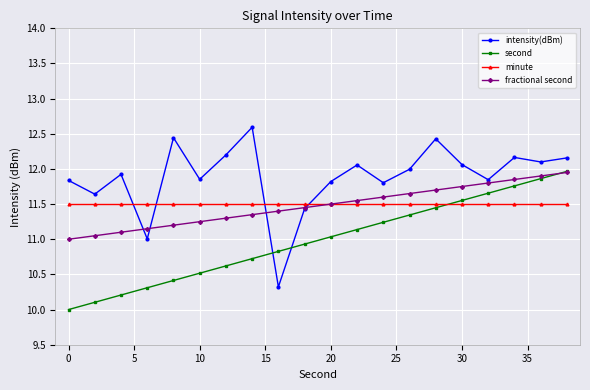

What is the maximum value for intensity(dBm)?

12.6